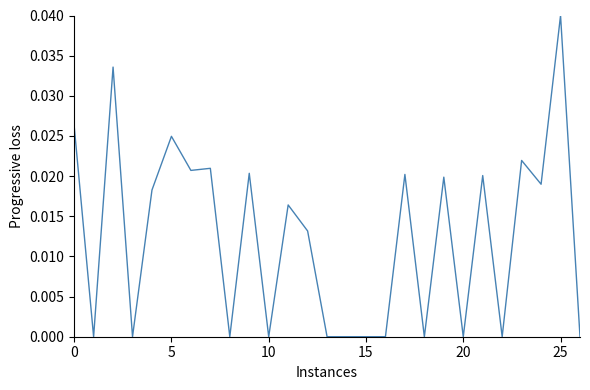

At which category does the chart reach its peak across all series?

25